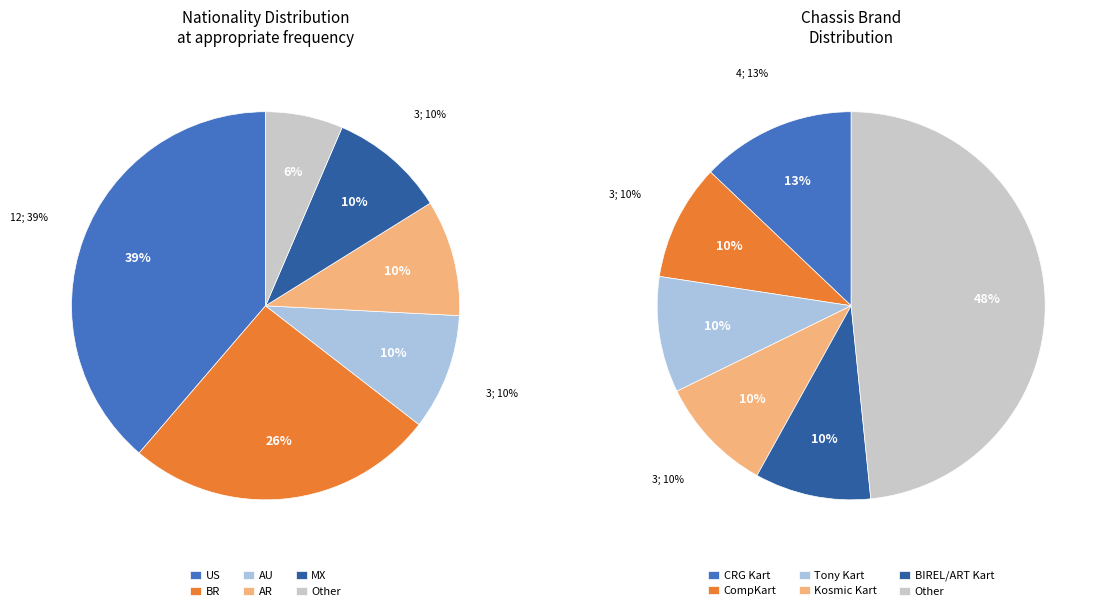

Which category has the smallest portion of the pie?

Other